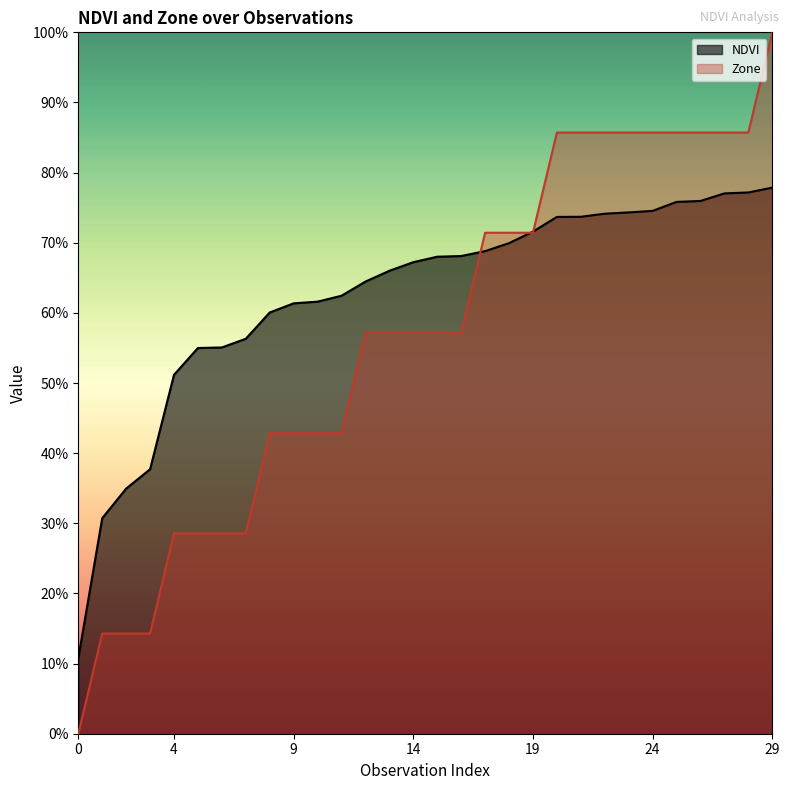

Rank the series by their maximum value, from lowest to highest.

NDVI, Zone